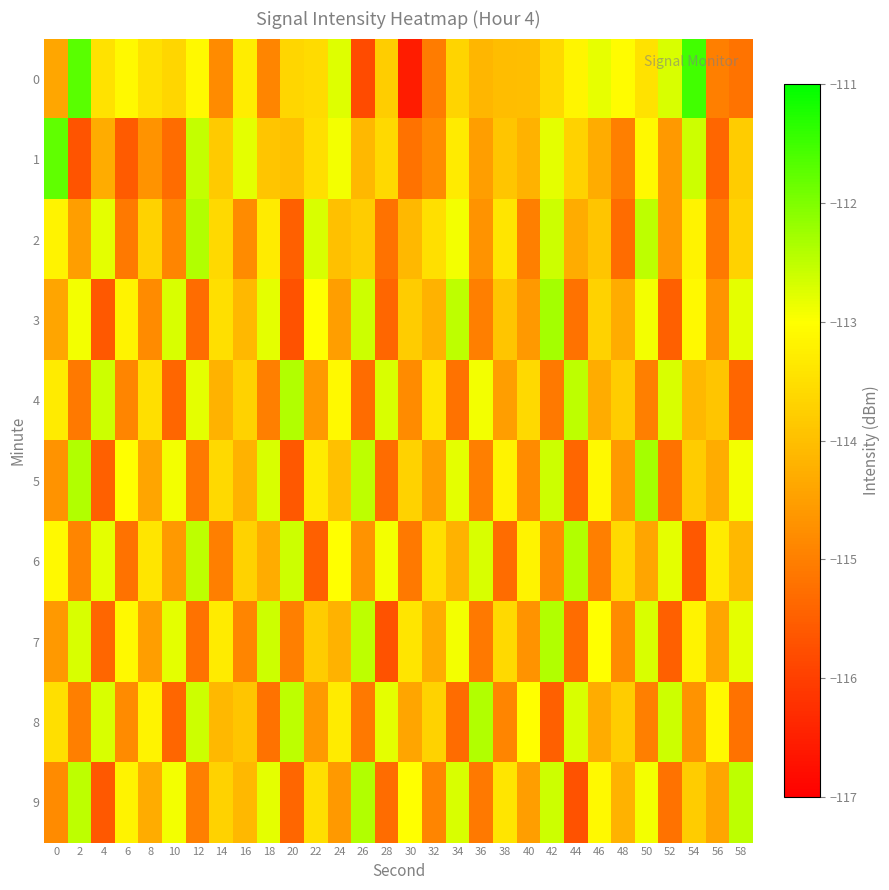

Reading left to right, extract all data points from this chart.

0: 0=-114.4	2=-111.7	4=-113.5	6=-113.1	8=-113.5	10=-113.6	12=-113.1	14=-114.8	16=-113.3	18=-114.9	20=-113.6	22=-113.6	24=-112.8	26=-115.8	28=-113.8	30=-116.5	32=-115.1	34=-113.7	36=-114.1	38=-114.0	40=-114.0	42=-113.6	44=-113.1	46=-112.8	48=-113.0	50=-113.4	52=-112.7	54=-111.5	56=-115.0	58=-115.2
1: 0=-111.8	2=-115.7	4=-114.3	6=-115.5	8=-114.7	10=-115.3	12=-112.5	14=-113.8	16=-112.8	18=-113.9	20=-114.0	22=-113.5	24=-112.9	26=-114.1	28=-113.6	30=-115.2	32=-114.8	34=-113.3	36=-114.5	38=-113.9	40=-114.2	42=-112.8	44=-113.7	46=-114.3	48=-115.0	50=-113.1	52=-114.6	54=-112.6	56=-115.4	58=-113.8
2: 0=-113.2	2=-114.5	4=-112.8	6=-115.1	8=-113.7	10=-114.9	12=-112.4	14=-113.6	16=-114.8	18=-113.3	20=-115.5	22=-112.7	24=-114.0	26=-113.8	28=-115.2	30=-114.1	32=-113.5	34=-112.9	36=-114.7	38=-113.4	40=-115.0	42=-112.6	44=-114.3	46=-113.9	48=-115.3	50=-112.5	52=-114.6	54=-113.2	56=-115.1	58=-113.7
3: 0=-114.4	2=-112.9	4=-115.6	6=-113.2	8=-114.8	10=-112.7	12=-115.3	14=-113.5	16=-114.1	18=-112.8	20=-115.7	22=-113.0	24=-114.5	26=-112.6	28=-115.4	30=-113.8	32=-114.2	34=-112.5	36=-115.0	38=-113.9	40=-114.6	42=-112.3	44=-115.2	46=-113.7	48=-114.3	50=-112.9	52=-115.5	54=-113.1	56=-114.7	58=-112.8
4: 0=-113.3	2=-115.1	4=-112.6	6=-114.9	8=-113.5	10=-115.4	12=-112.8	14=-114.2	16=-113.7	18=-115.0	20=-112.4	22=-114.6	24=-113.1	26=-115.3	28=-112.7	30=-114.8	32=-113.4	34=-115.2	36=-112.9	38=-114.5	40=-113.6	42=-115.1	44=-112.5	46=-114.3	48=-113.8	50=-115.0	52=-112.7	54=-114.1	56=-113.9	58=-115.4
5: 0=-114.7	2=-112.4	4=-115.5	6=-113.0	8=-114.4	10=-112.9	12=-115.1	14=-113.6	16=-114.2	18=-112.7	20=-115.6	22=-113.3	24=-114.0	26=-112.5	28=-115.3	30=-113.7	32=-114.5	34=-112.8	36=-115.0	38=-113.2	40=-114.8	42=-112.6	44=-115.4	46=-113.1	48=-114.6	50=-112.3	52=-115.2	54=-113.8	56=-114.3	58=-112.9
6: 0=-113.1	2=-114.9	4=-112.8	6=-115.2	8=-113.4	10=-114.6	12=-112.5	14=-115.0	16=-113.7	18=-114.3	20=-112.6	22=-115.5	24=-113.0	26=-114.7	28=-112.9	30=-115.1	32=-113.5	34=-114.2	36=-112.7	38=-115.3	40=-113.2	42=-114.8	44=-112.4	46=-115.0	48=-113.6	50=-114.4	52=-112.8	54=-115.6	56=-113.3	58=-114.1
7: 0=-114.6	2=-112.7	4=-115.4	6=-113.1	8=-114.5	10=-112.8	12=-115.2	14=-113.3	16=-114.9	18=-112.6	20=-115.0	22=-113.8	24=-114.2	26=-112.5	28=-115.7	30=-113.4	32=-114.3	34=-112.9	36=-115.1	38=-113.6	40=-114.7	42=-112.4	44=-115.3	46=-113.0	48=-114.8	50=-112.7	52=-115.5	54=-113.2	56=-114.4	58=-112.8
8: 0=-113.5	2=-115.0	4=-112.7	6=-114.8	8=-113.2	10=-115.4	12=-112.6	14=-114.1	16=-113.9	18=-115.2	20=-112.5	22=-114.6	24=-113.3	26=-115.1	28=-112.8	30=-114.4	32=-113.7	34=-115.3	36=-112.4	38=-114.9	40=-113.0	42=-115.5	44=-112.7	46=-114.3	48=-113.8	50=-115.0	52=-112.6	54=-114.7	56=-113.1	58=-115.2
9: 0=-114.8	2=-112.5	4=-115.6	6=-113.2	8=-114.3	10=-112.9	12=-115.0	14=-113.7	16=-114.1	18=-112.8	20=-115.4	22=-113.5	24=-114.6	26=-112.4	28=-115.3	30=-113.0	32=-114.9	34=-112.7	36=-115.1	38=-113.4	40=-114.5	42=-112.6	44=-115.7	46=-113.1	48=-114.2	50=-112.9	52=-115.2	54=-113.8	56=-114.4	58=-112.5